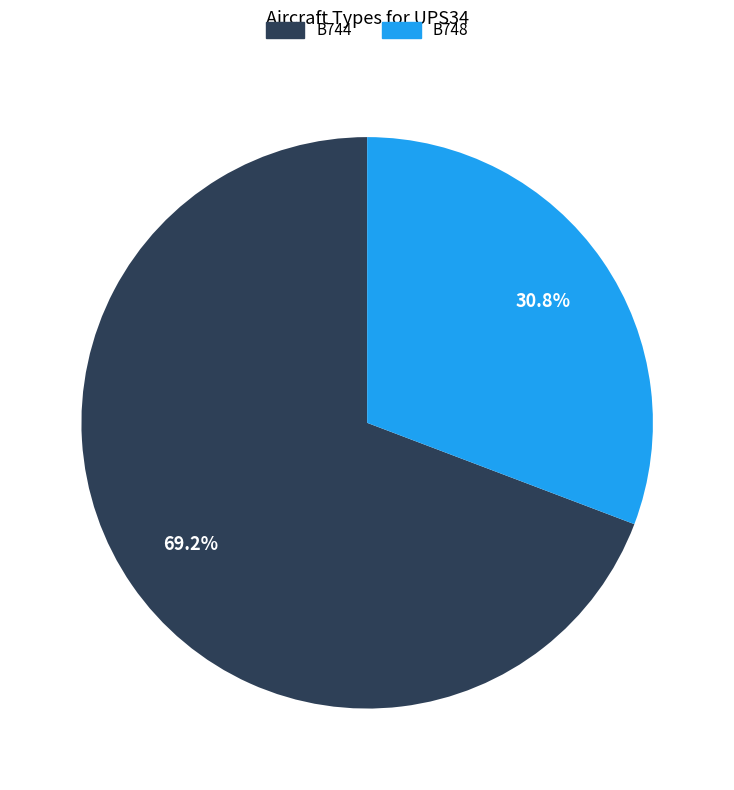

Is B748 the majority of the pie?

No